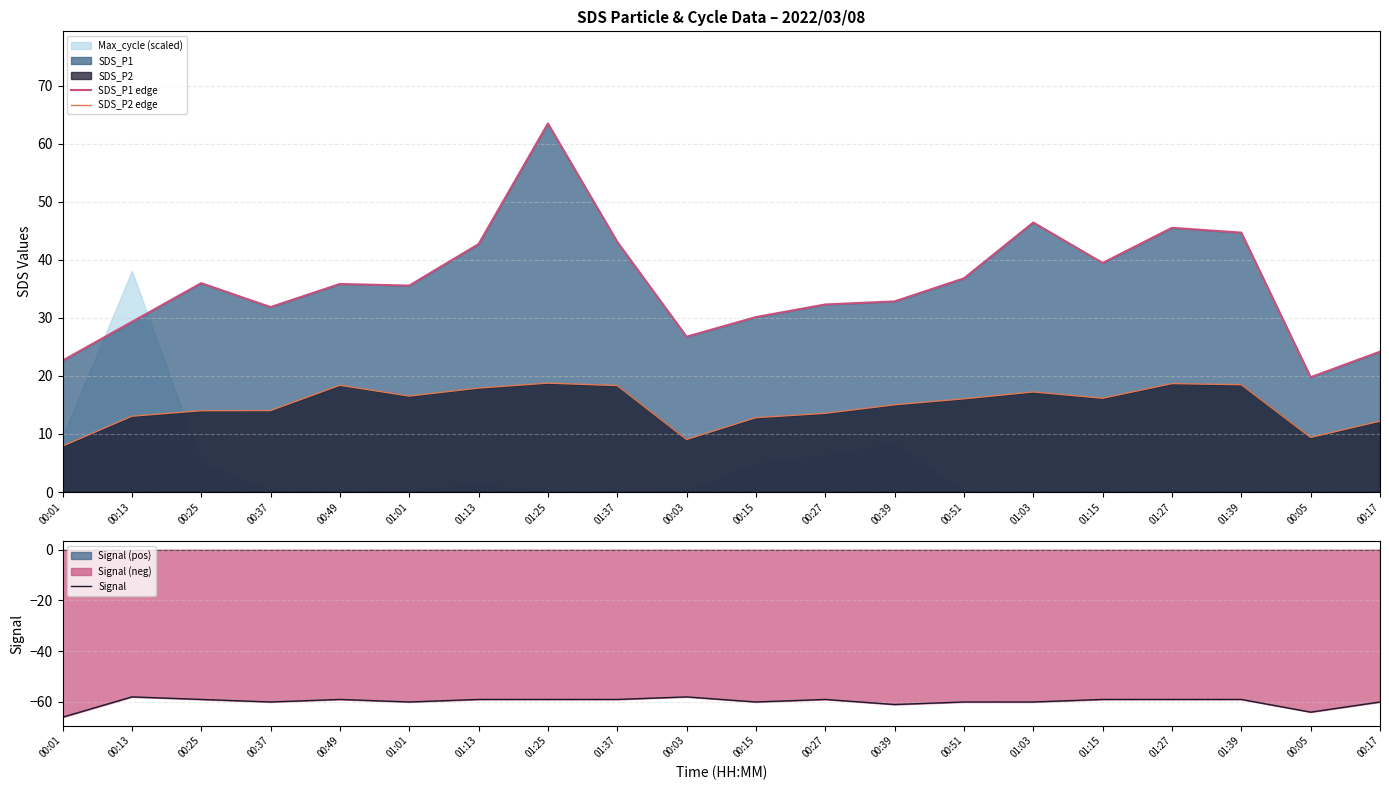

At which label does Signal reach its peak?

00:13